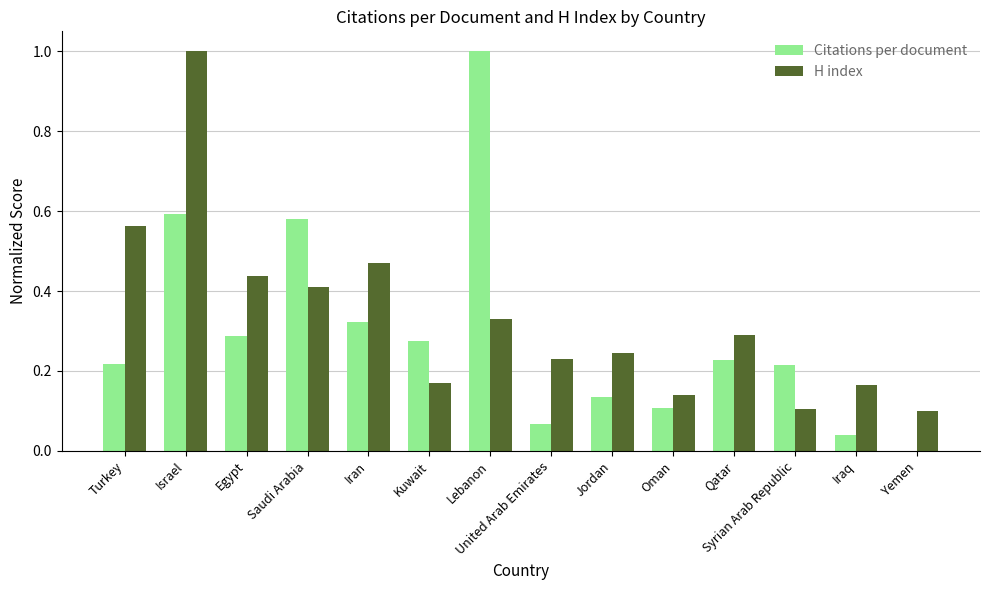

Between Saudi Arabia and Kuwait, which series saw the biggest shift?

Citations per document